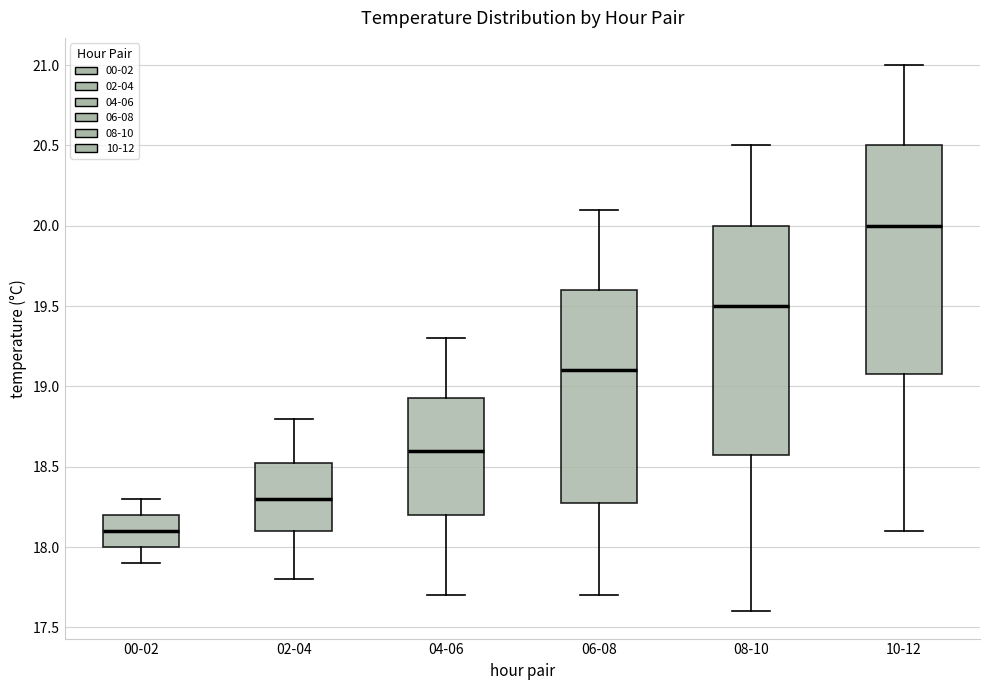

Reading left to right, transcribe this box plot: for each box, give where its median line is, the range the box spans, and where its two whiskers end, as read against the y-axis. The values are not printed on the chart, so give them approximately, as read against the axis.

00-02: median 18.10, box 18.00 to 18.20, whiskers 17.90 to 18.30
02-04: median 18.30, box 18.10 to 18.55, whiskers 17.80 to 18.80
04-06: median 18.60, box 18.20 to 18.95, whiskers 17.70 to 19.30
06-08: median 19.10, box 18.30 to 19.60, whiskers 17.70 to 20.10
08-10: median 19.50, box 18.60 to 20.00, whiskers 17.60 to 20.50
10-12: median 20.00, box 19.10 to 20.50, whiskers 18.10 to 21.00